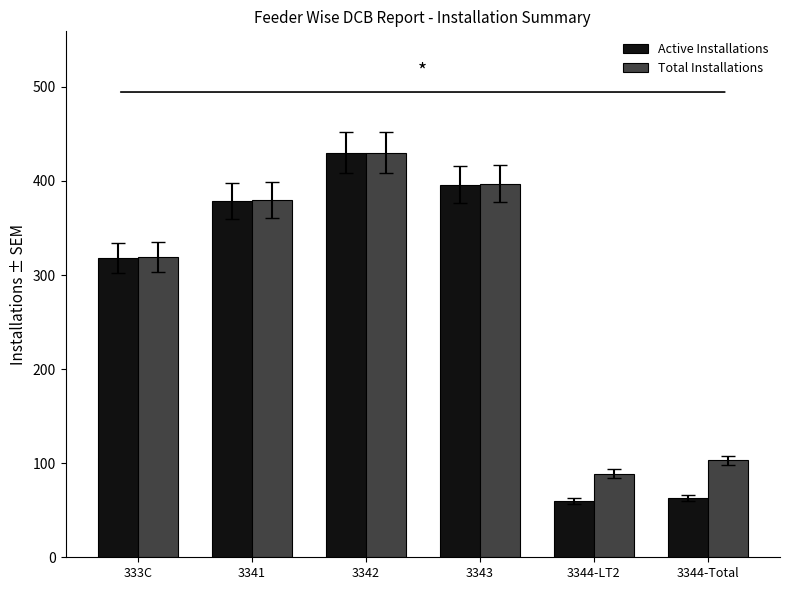

Reading right to left, extract all data points from this chart.

Active Installations: 3344-Total=63	3344-LT2=60	3343=396	3342=430	3341=379	333C=318
Total Installations: 3344-Total=103	3344-LT2=89	3343=397	3342=430	3341=380	333C=319